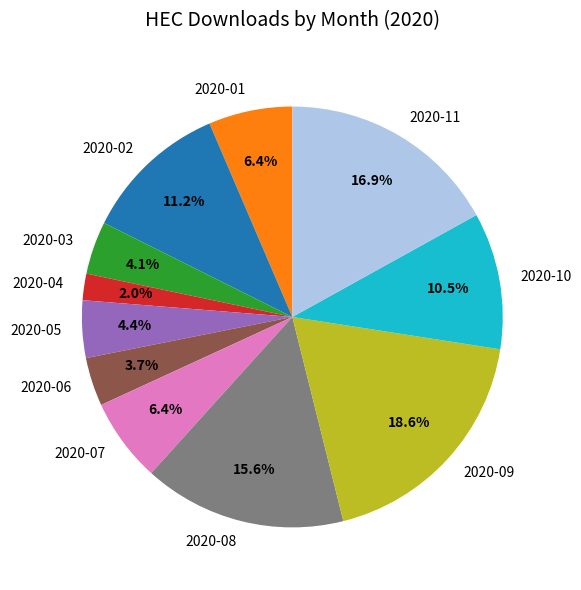

Is there a majority slice in this chart?

No